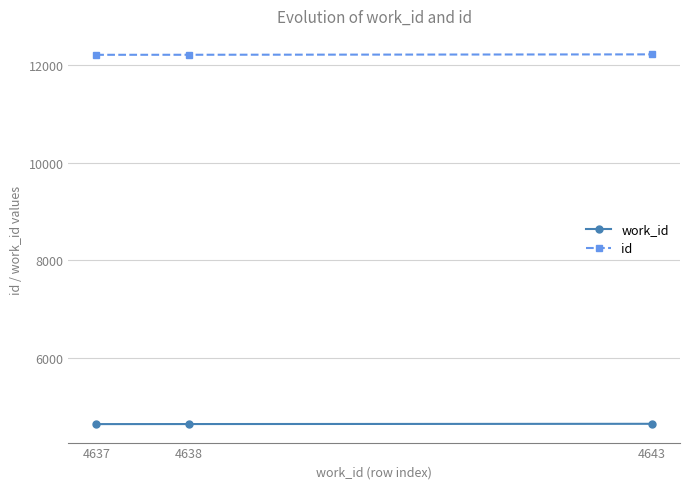

What is the maximum value for id?

12222